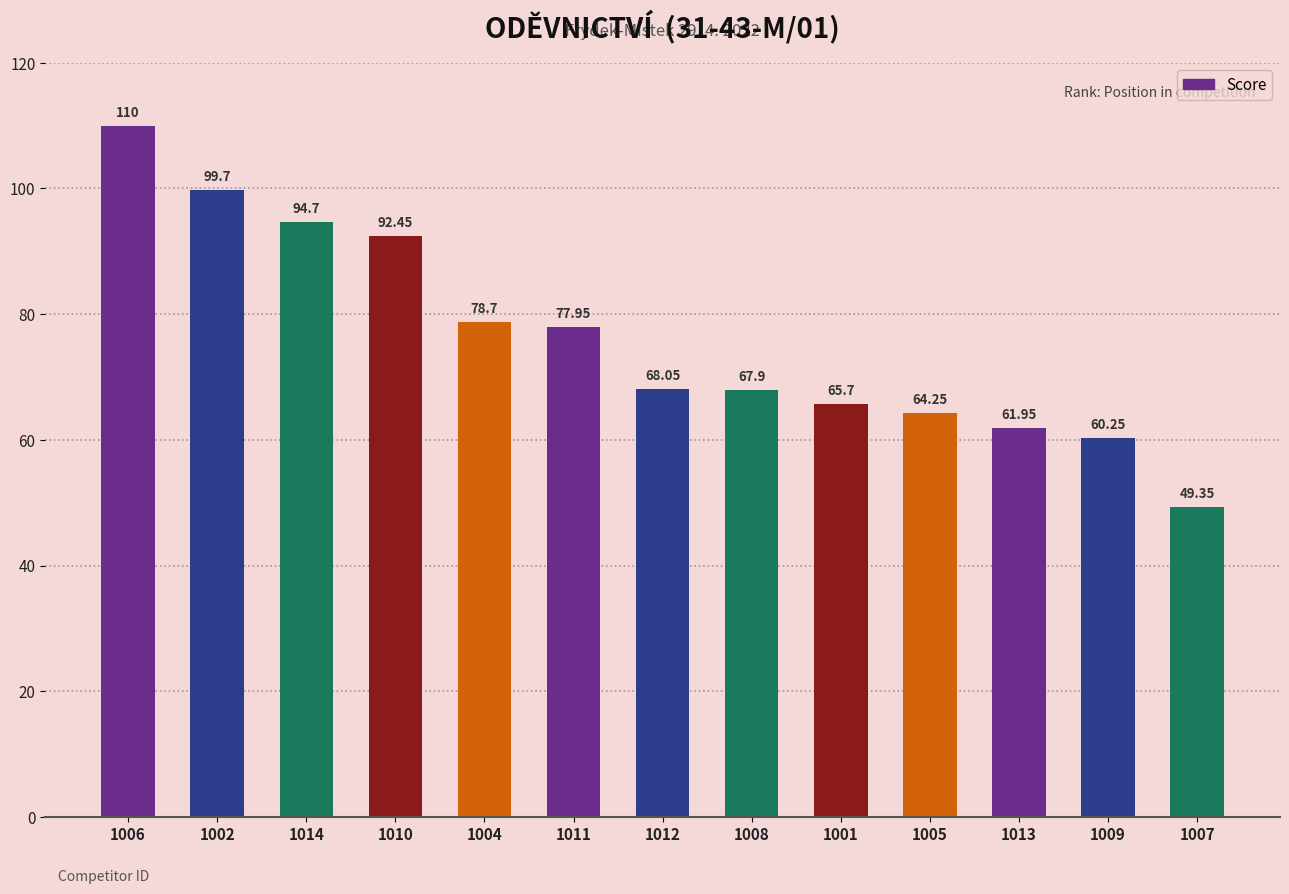

The value at 1014 is 131.4. True or false?

False